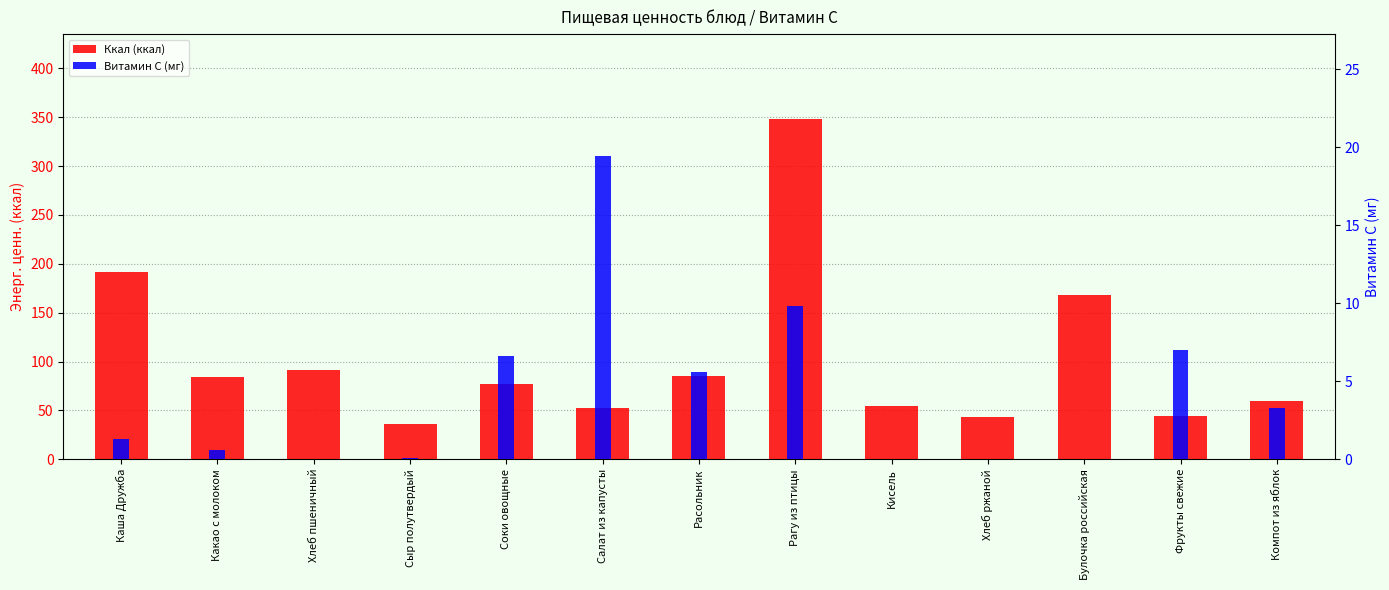

What is the sum of the Витамин С (мг) values at Соки овощные and Какао с молоком?

7.2